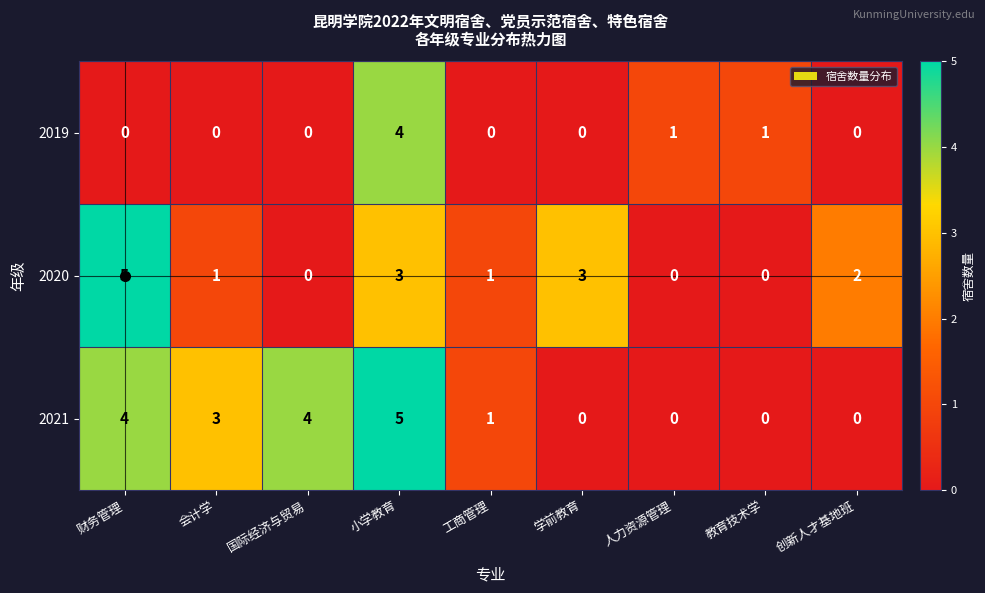

List the series in order of their overall mean, lowest first.

2019, 2020, 2021